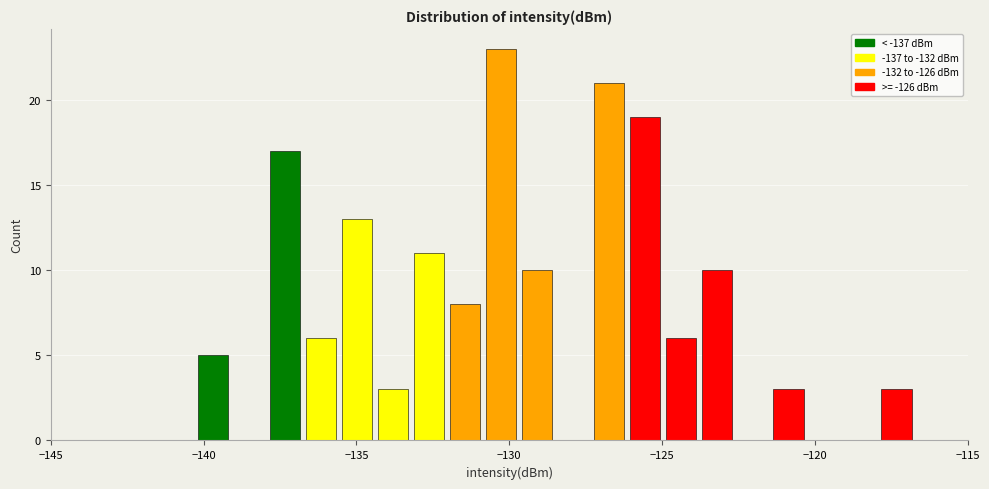

Read against the x-axis, roughly where is the centre of the tallest bar?

-130.5